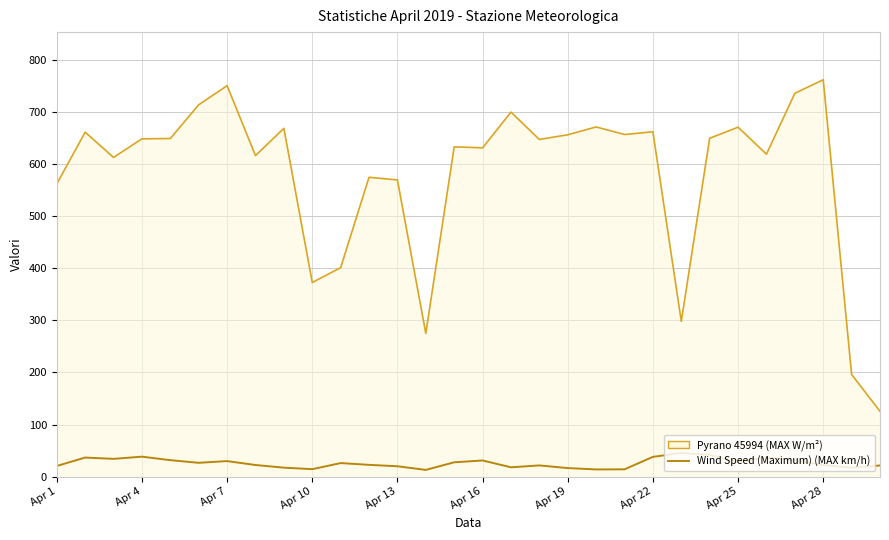

List the series in order of their overall mean, lowest first.

Wind Speed (Maximum) (MAX km/h), Pyrano 45994 (MAX W/m²)